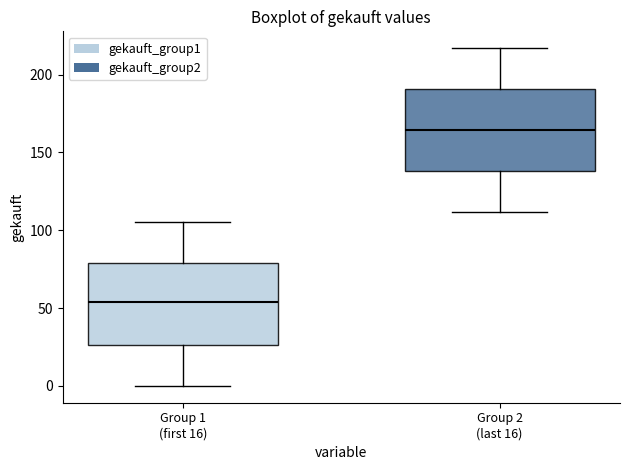

Which box has the lowest median line?

Group 1 (first 16)